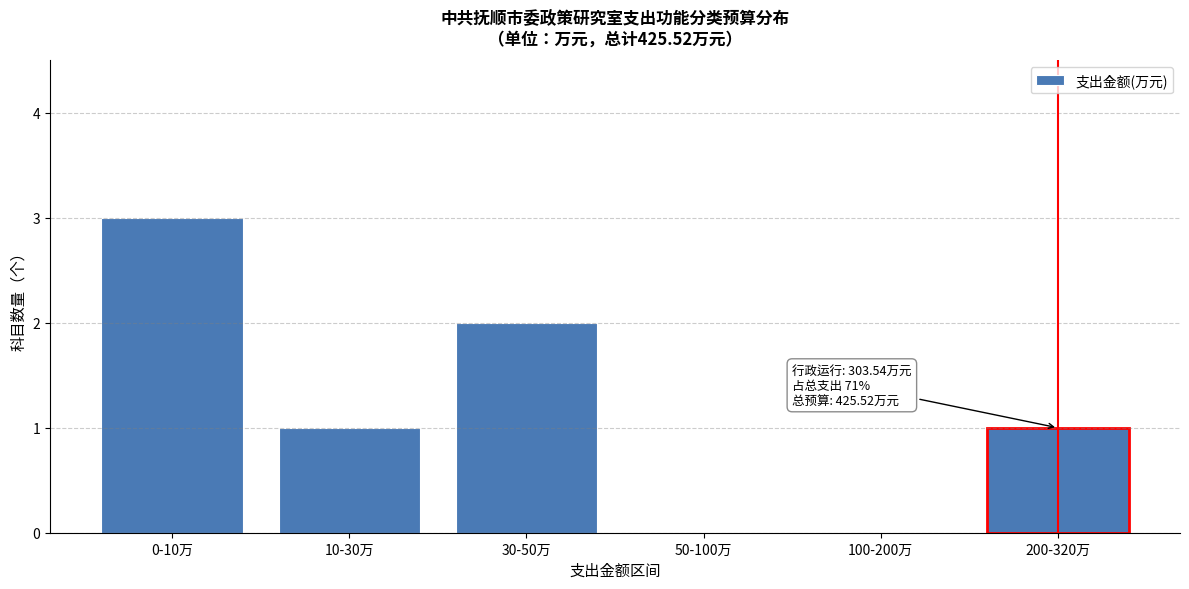

Reading left to right, what are all the values shown in this chart?

0-10万=3	10-30万=1	30-50万=2	50-100万=0	100-200万=0	200-320万=1